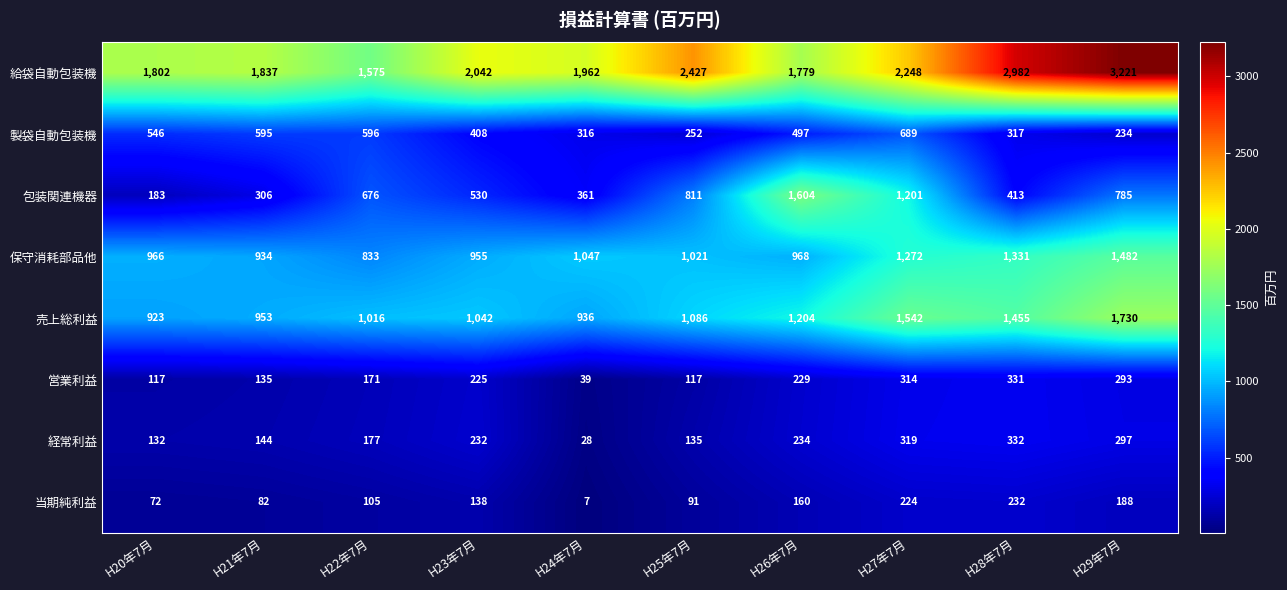

Which series has the largest total across all categories?

給袋自動包装機